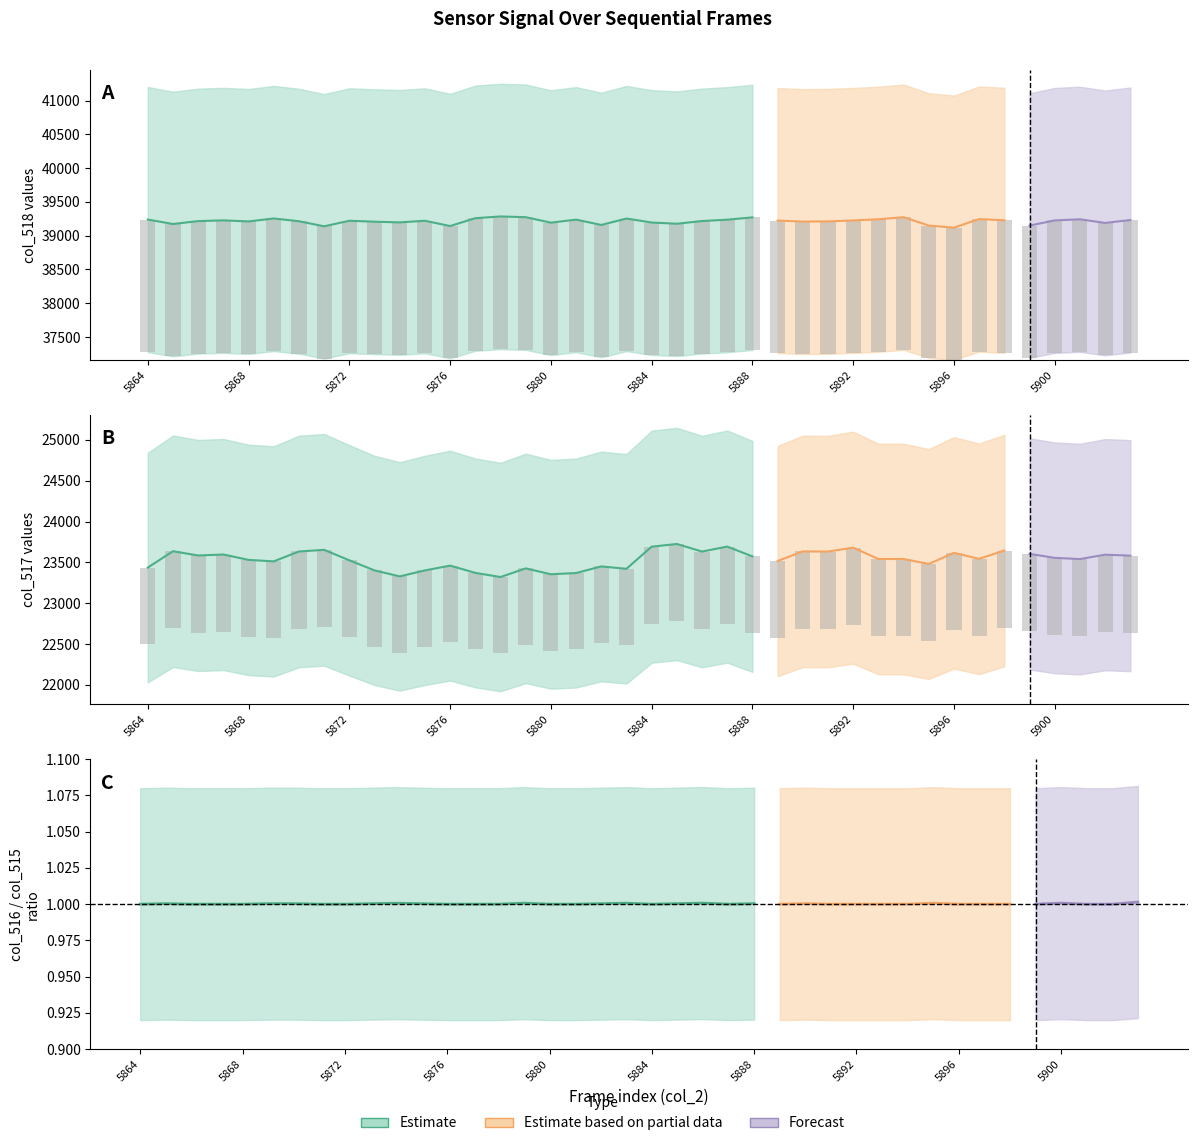

What is the value of the col_517 bar at the 39th from the left?

943.8